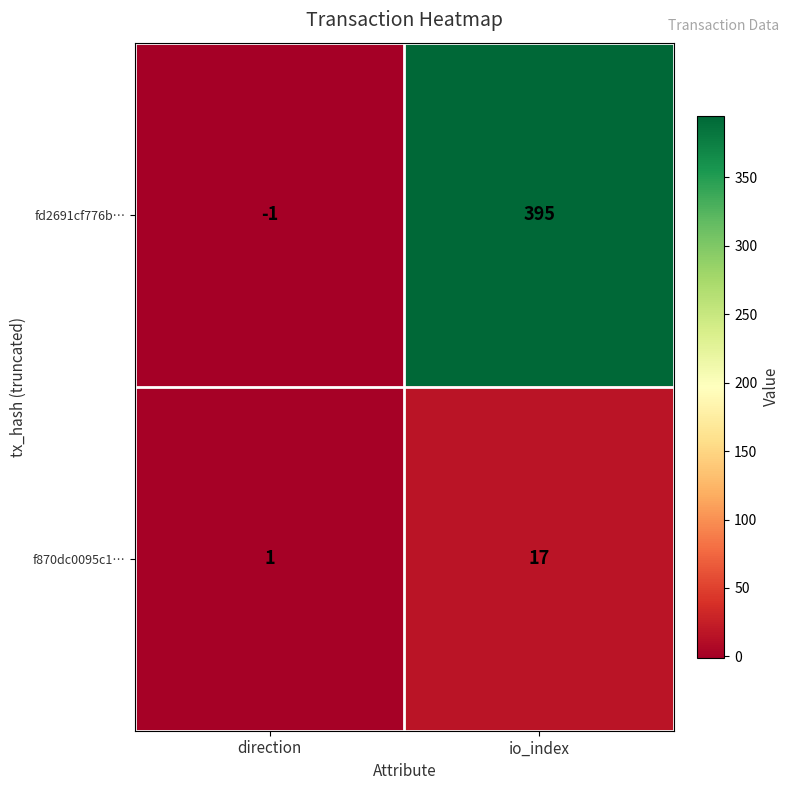

At which label is f870dc0095c1… closest to 9?

direction